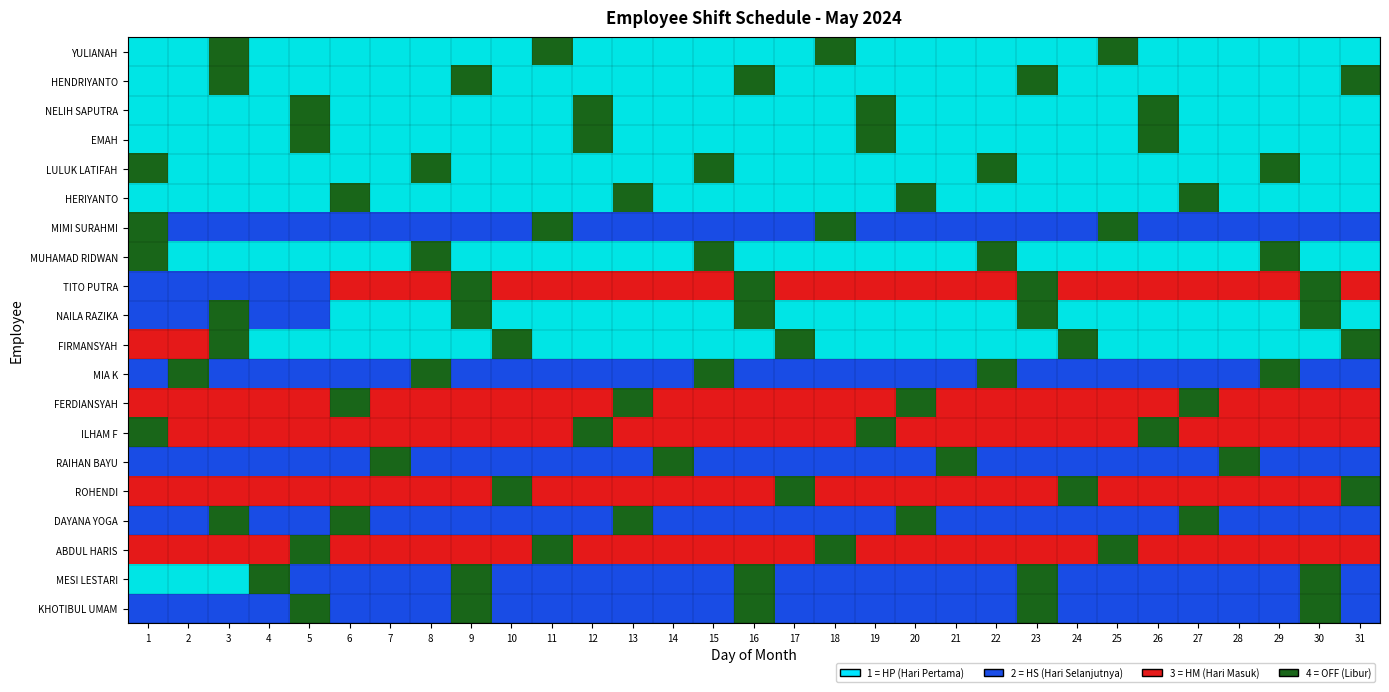

How many values in the FIRMANSYAH series exceed 1?

7